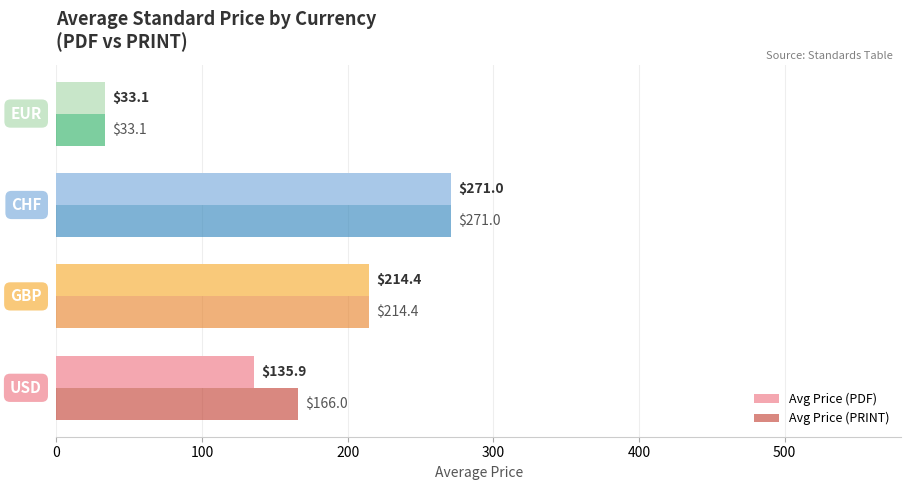

At how many categories does at least one series exceed 87?

3